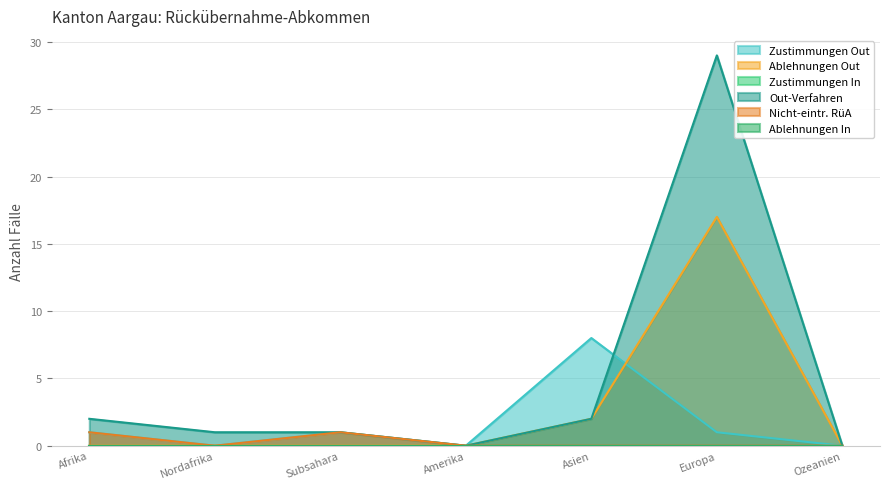

How many interior local valleys does the Out-Verfahren series have?

1